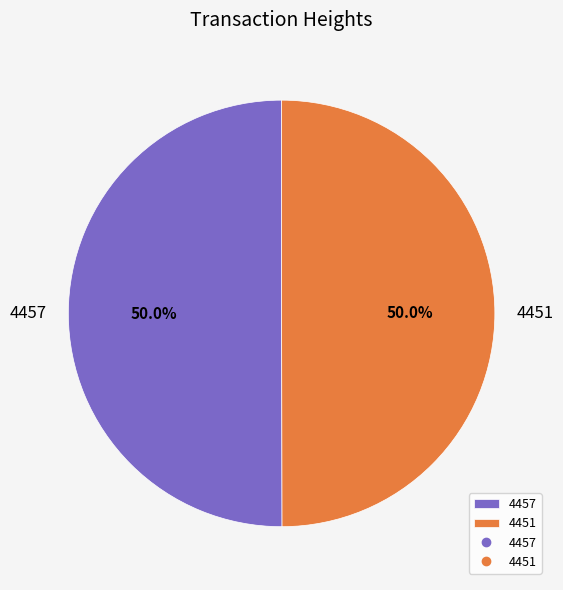

Combined, what portion of the pie is 4451 and 4457?

100.0%